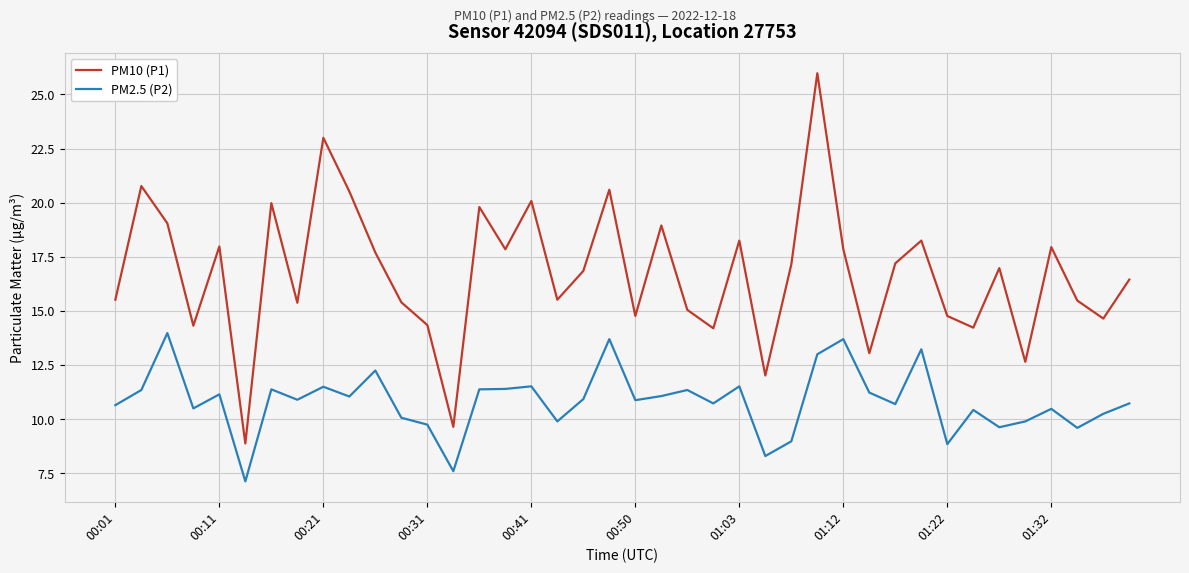

What is the difference between the maximum and minimum values in the PM10 (P1) series?

17.1